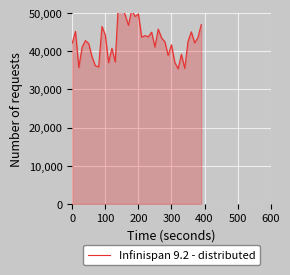

What is the value of the 22nd point from the left?

43700